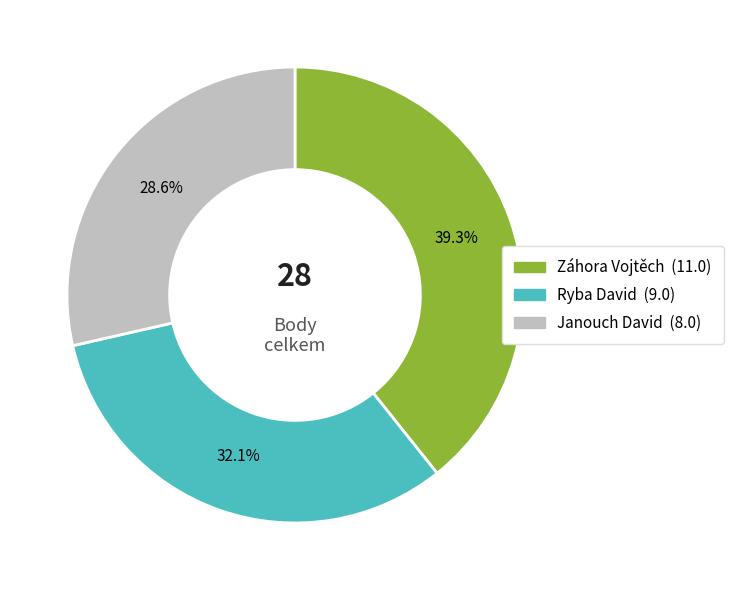

To the nearest percent, what is the combined percentage of Ryba David and Janouch David?

61%